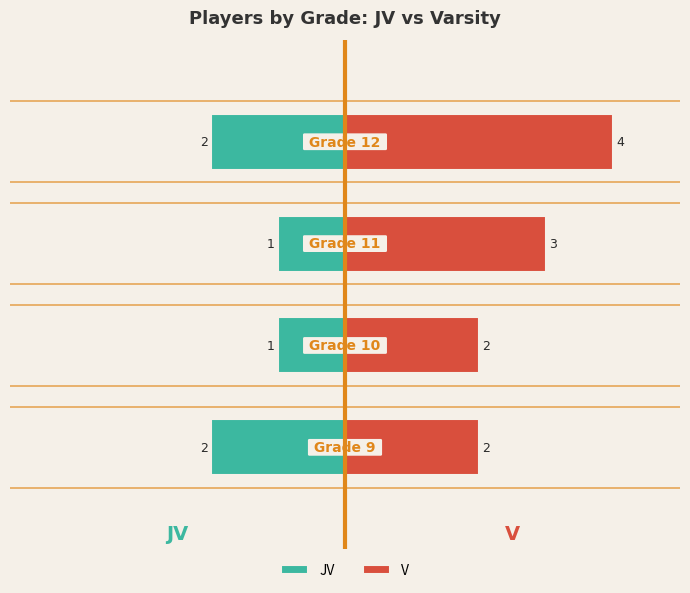

Count the number of categories in the chart.

4